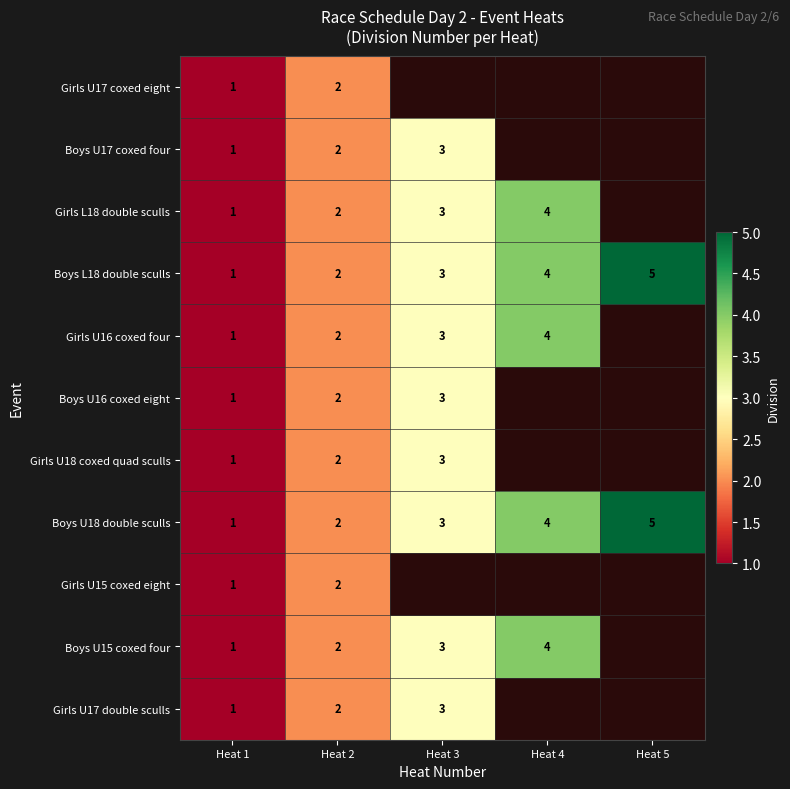

Is the value of Boys U17 coxed four at Heat 3 greater than the value of Boys U15 coxed four at Heat 2?

Yes